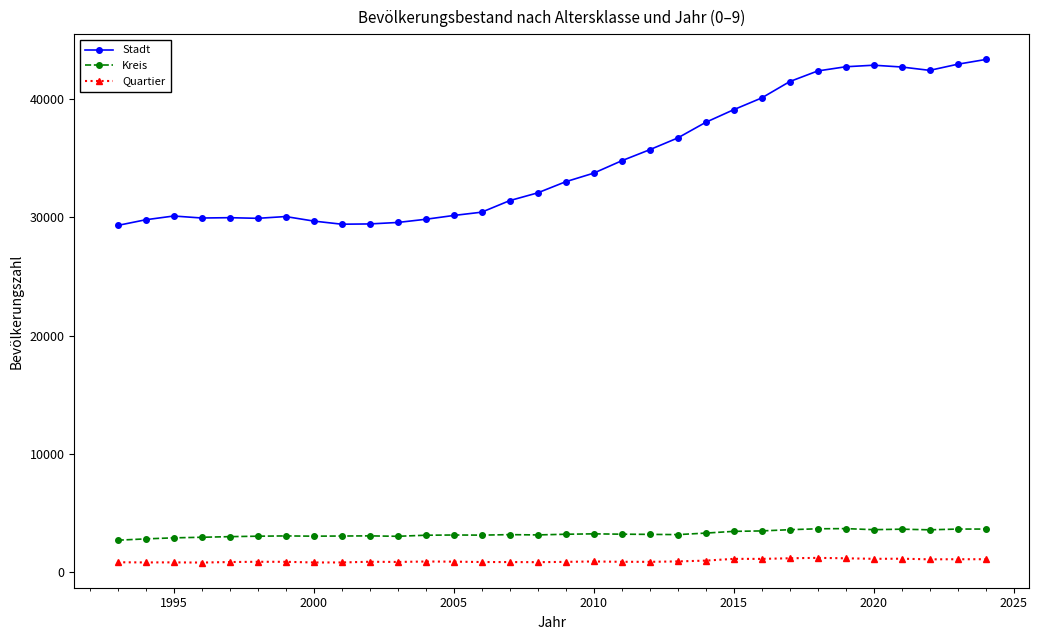

How many values in the Kreis series are below 3180?

16